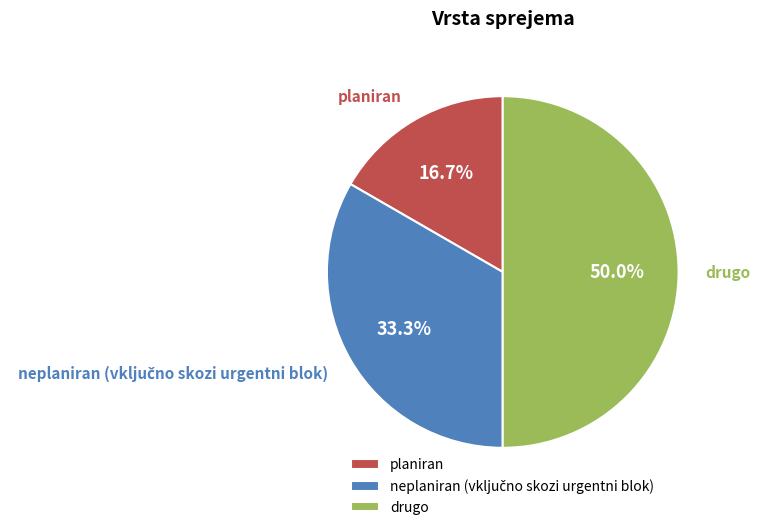

Between drugo and planiran, which is larger?

drugo